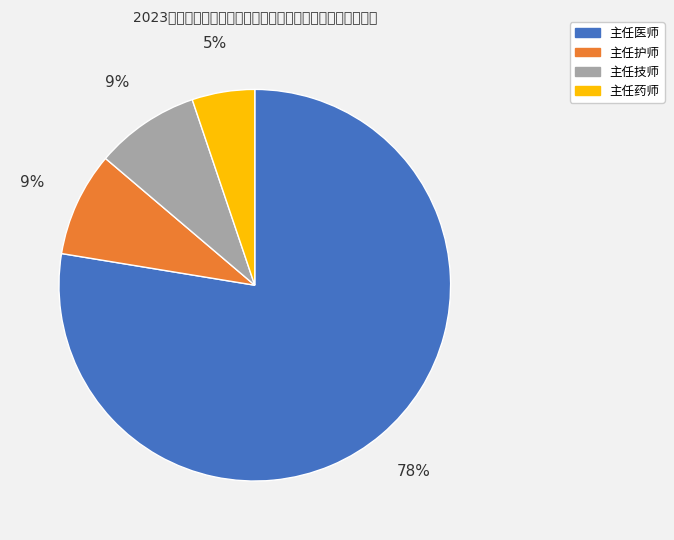

Between 主任护师 and 主任药师, which is larger?

主任护师